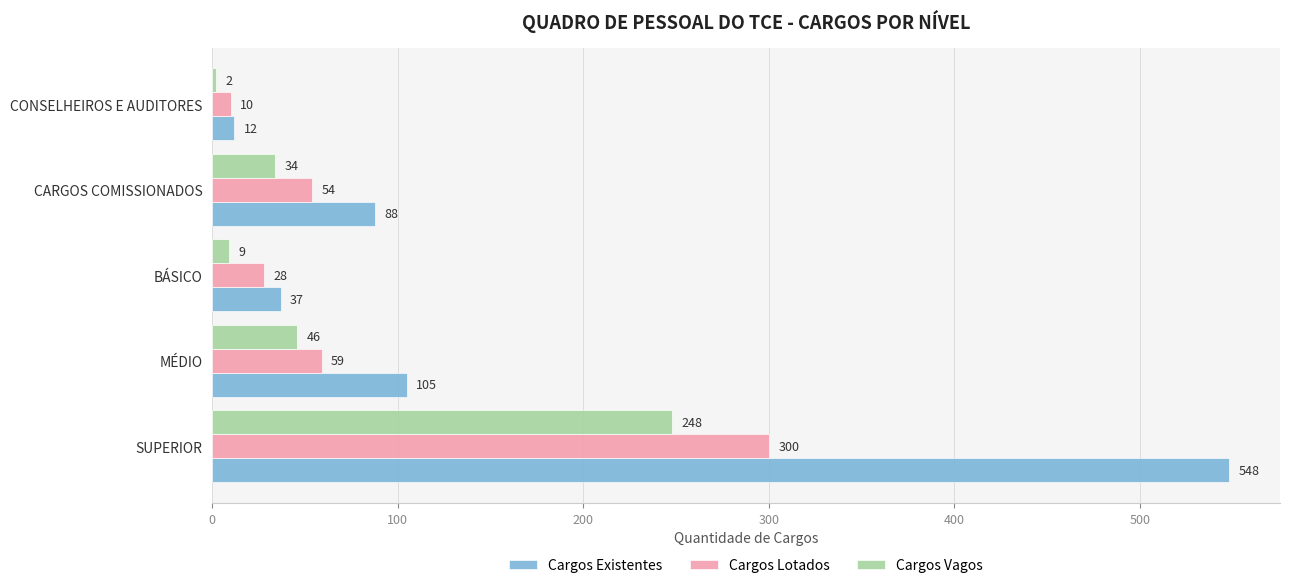

List the series in order of their overall mean, lowest first.

Cargos Vagos, Cargos Lotados, Cargos Existentes